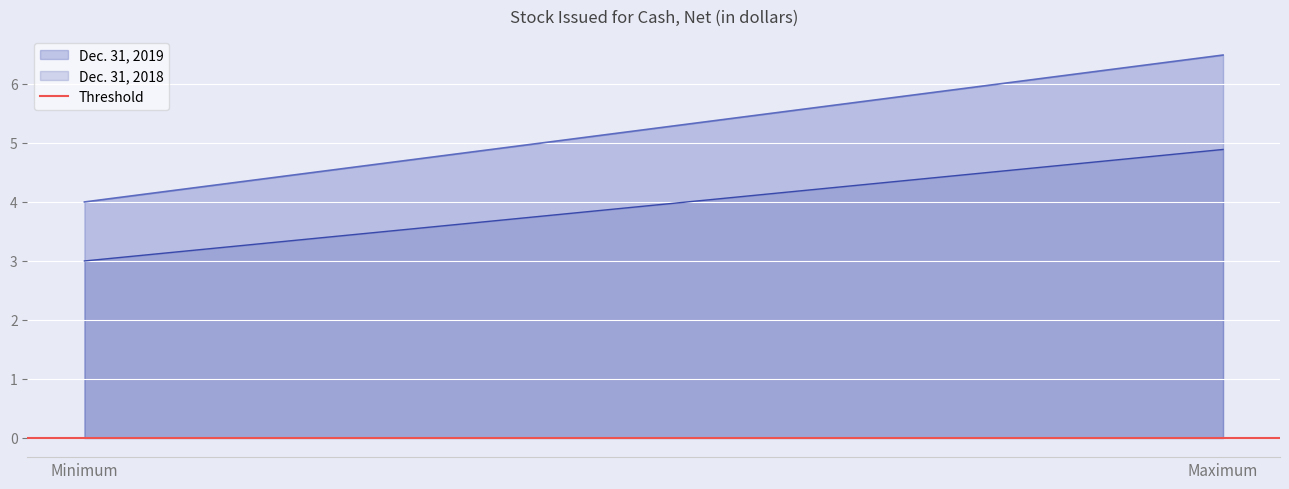

Where does the Dec. 31, 2018 series first go above 4?

Maximum